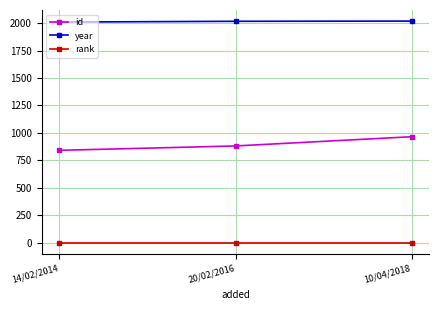

What is the sum of the id values at 20/02/2016 and 10/04/2018?

1846